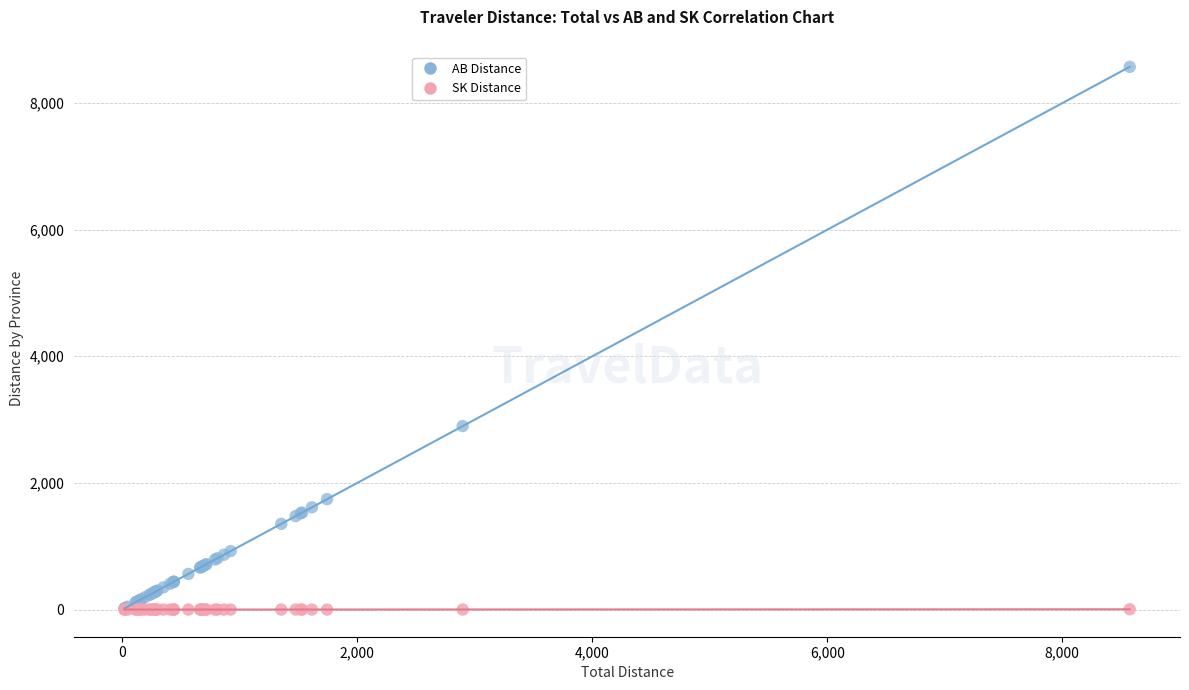

In the AB Distance series, what Y value is closest to 4293?

2897.1